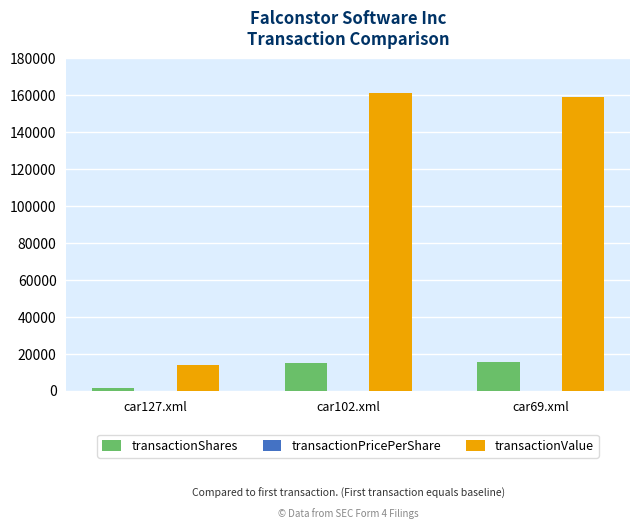

Between car127.xml and car102.xml, which series saw the biggest shift?

transactionValue